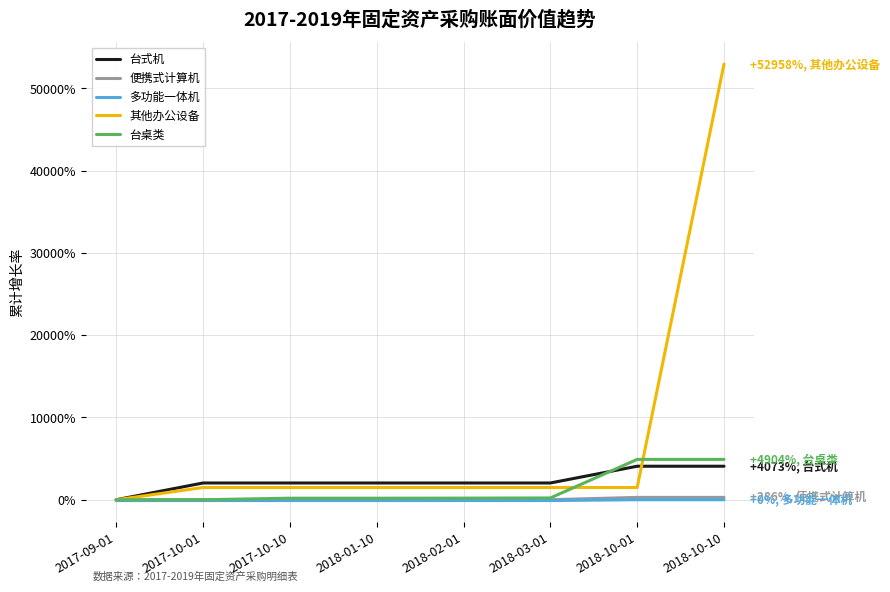

The value of 台桌类 at 2018-10-01 is 3050.2. True or false?

False